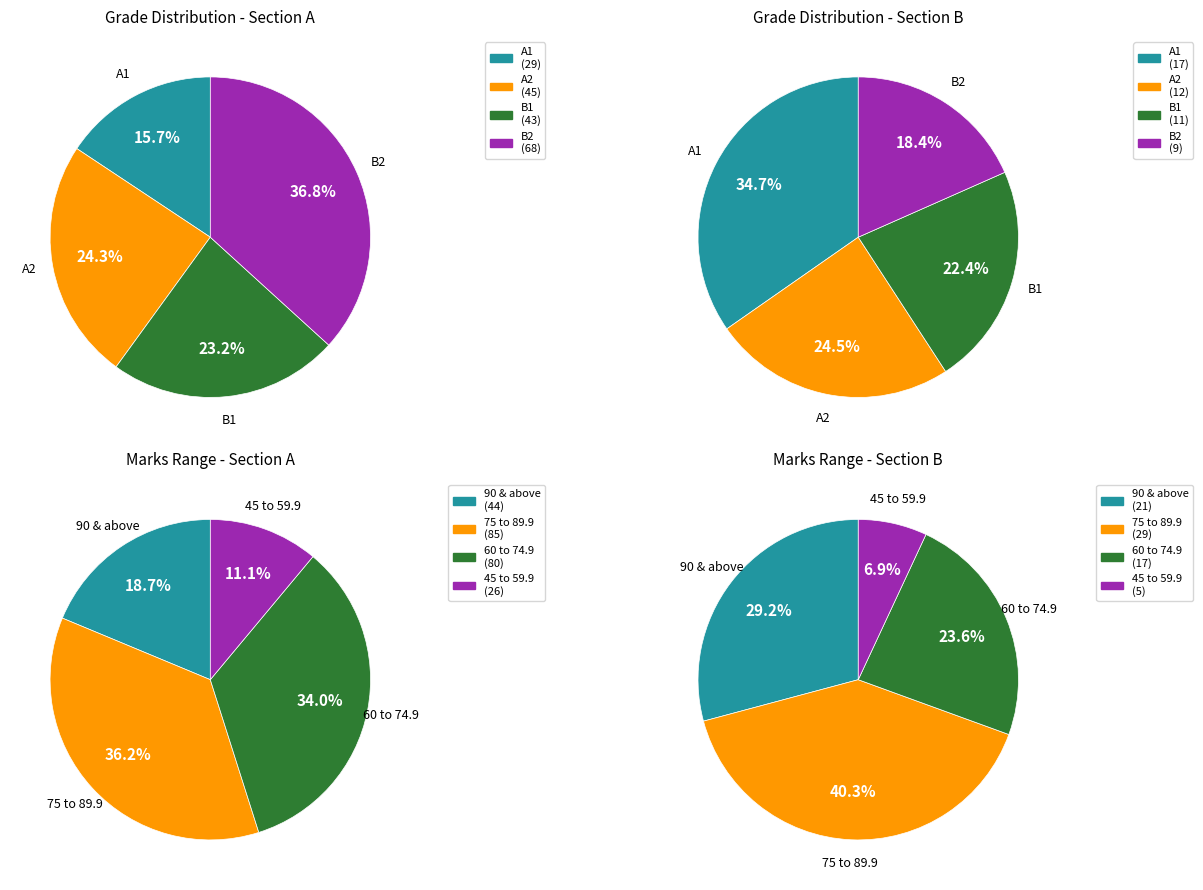

How many slices are in this pie chart?

4